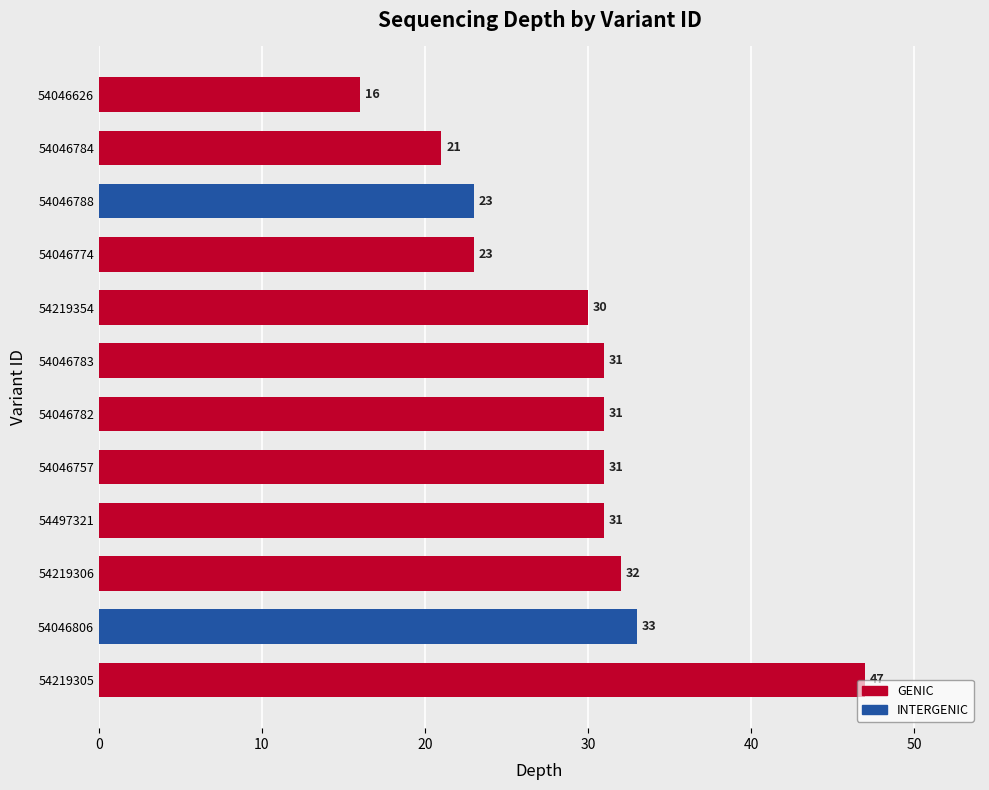

How many series are shown in this chart?

1